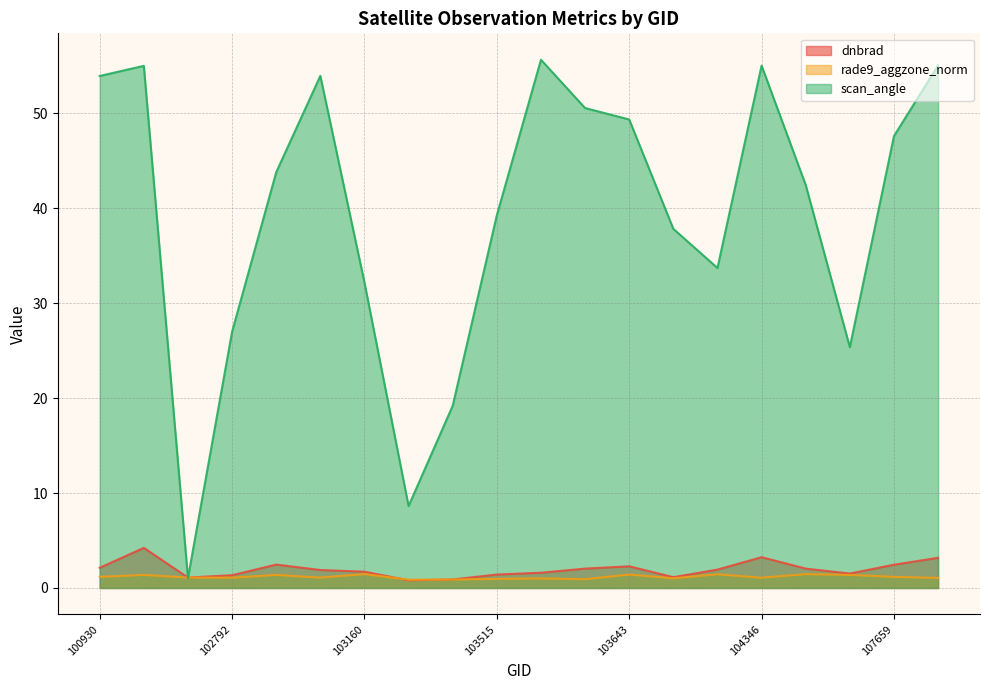

Read the scan_angle value at 102912.

43.8